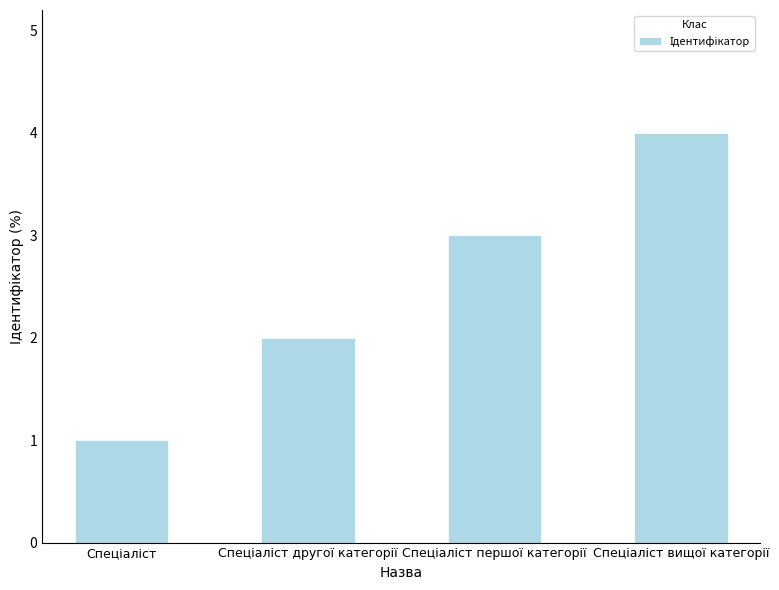

What is the sum of all values?

10